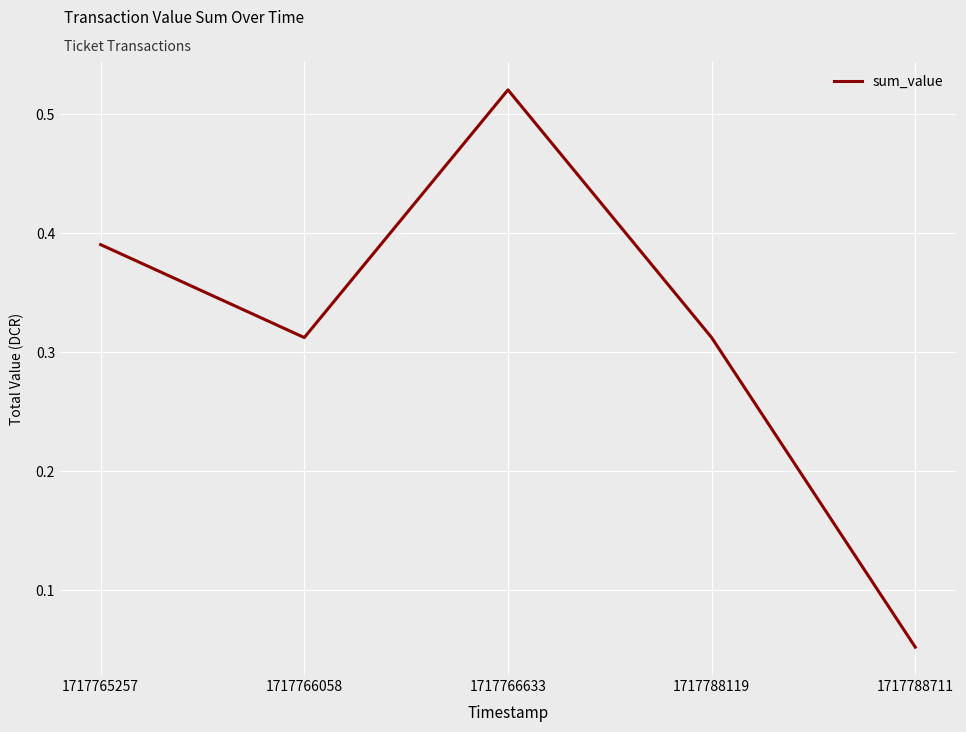

Which has a higher value, 1717765257 or 1717766633?

1717766633